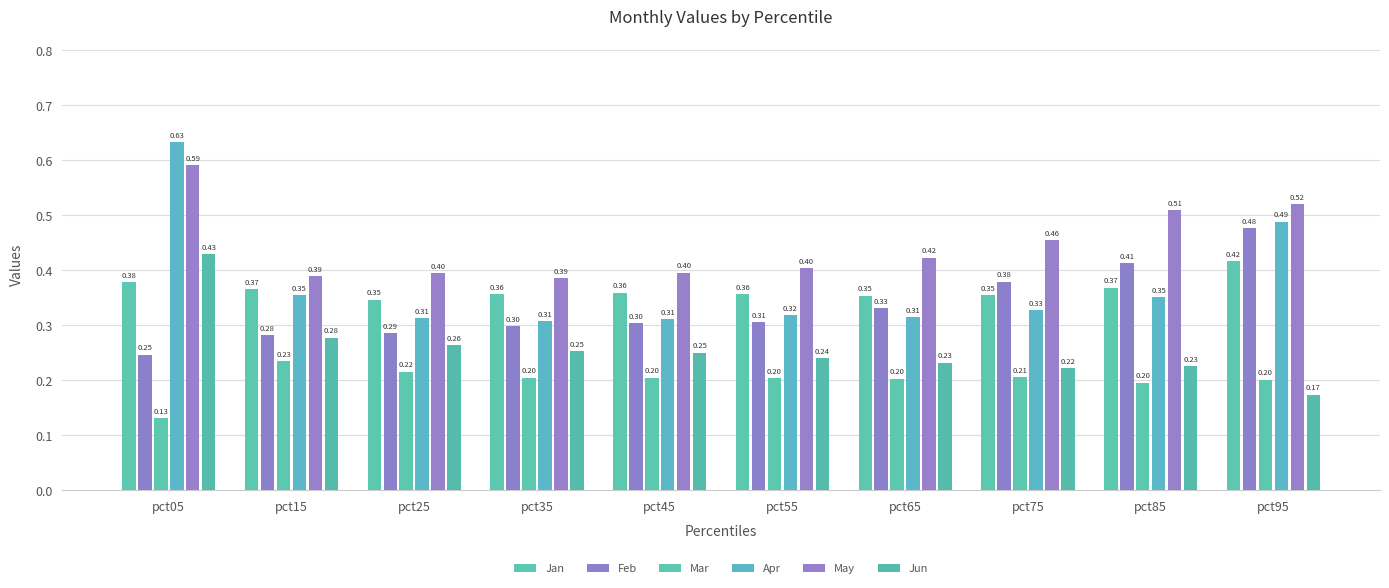

What is the difference between the Apr values at pct05 and pct75?

0.3